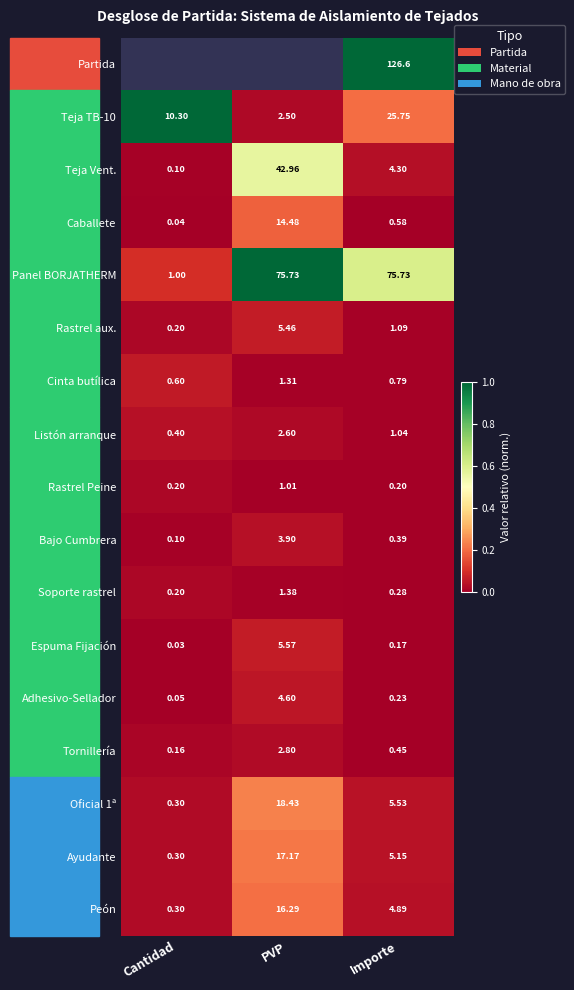

At which label is Caballete closest to 7?

Importe